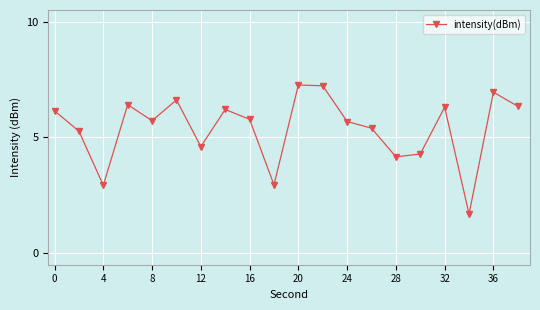

How many distinct data groups are displayed?

1